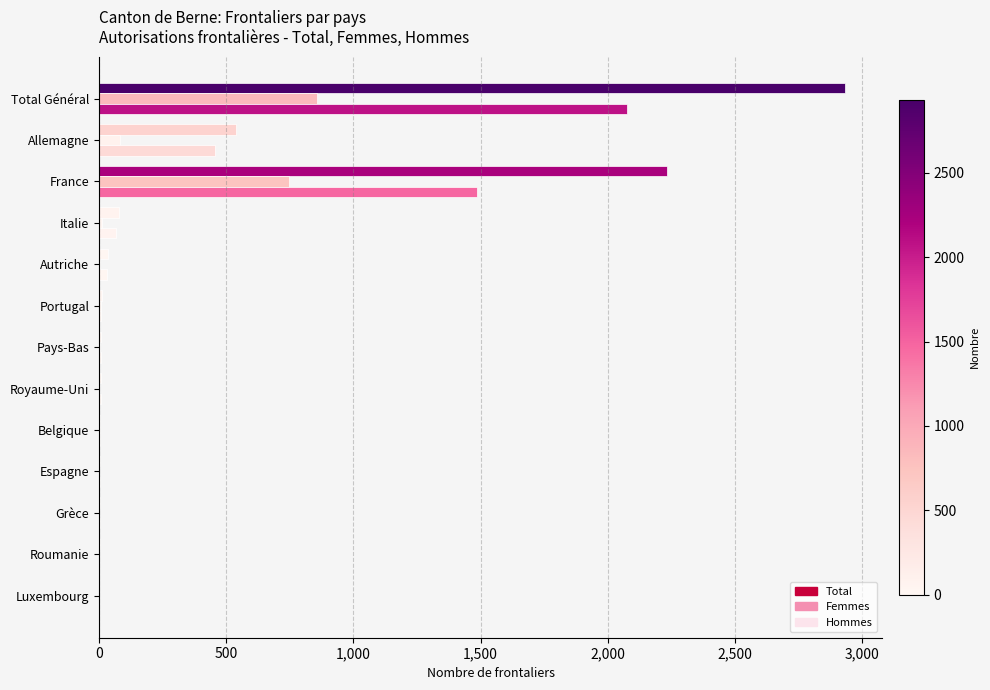

What are all the series names shown in the legend?

Total, Femmes, Hommes